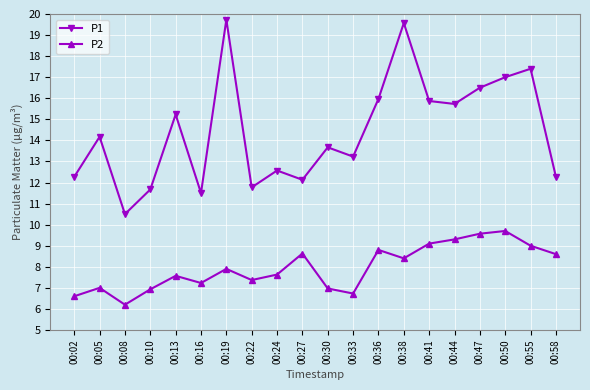

True or false: P1 and P2 intersect in this chart.

False